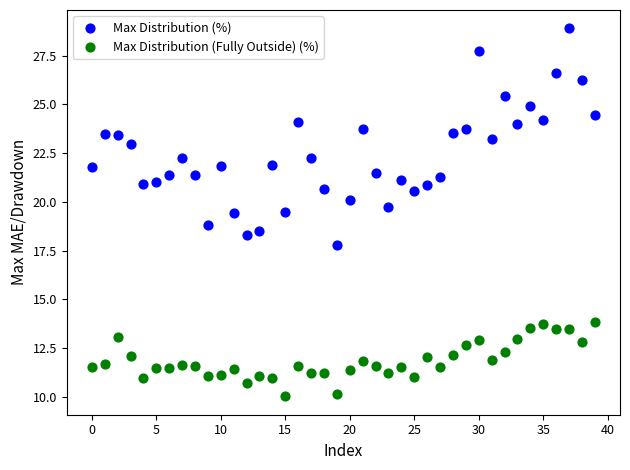

What are all the series names shown in the legend?

Max Distribution (%), Max Distribution (Fully Outside) (%)